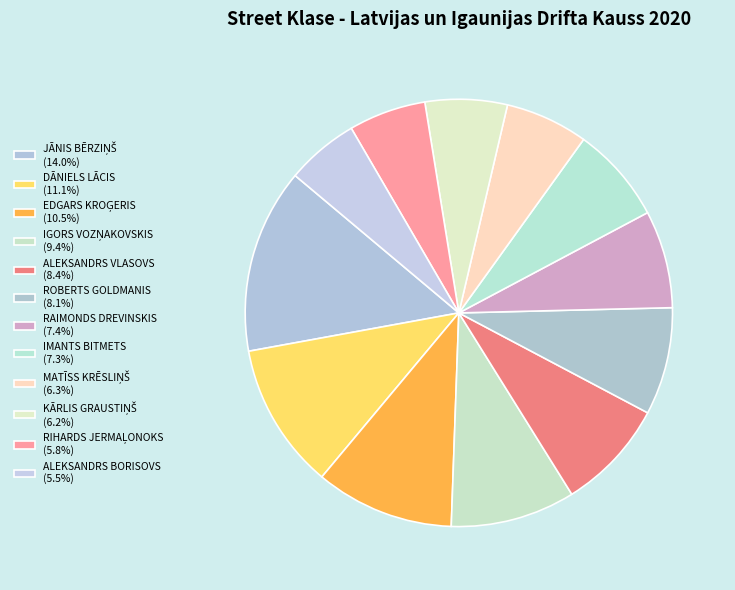

Do KĀRLIS GRAUSTIŅŠ and DĀNIELS LĀCIS together represent more than half of the pie?

No